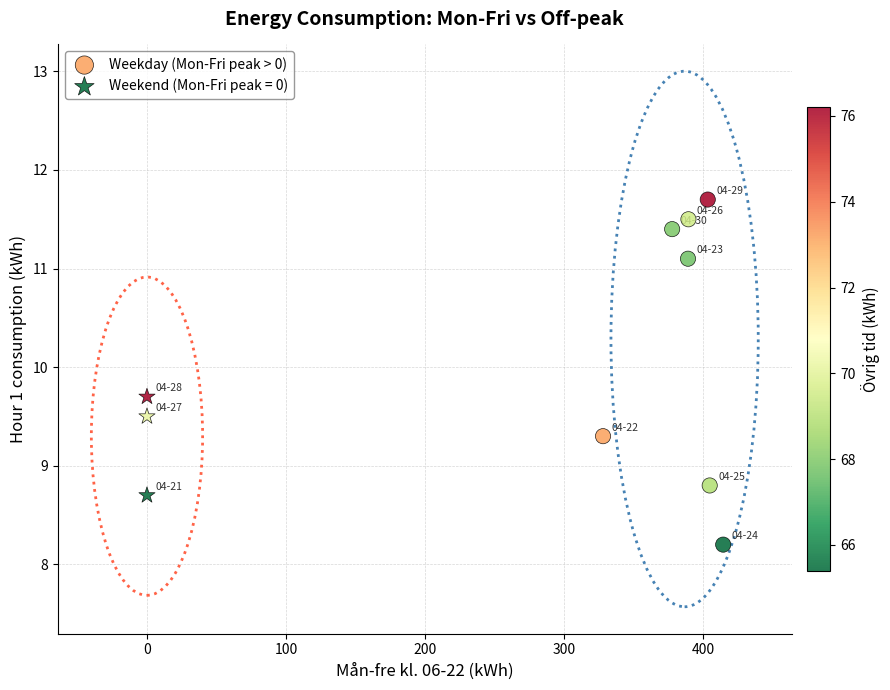

Which series reaches the minimum Y coordinate?

Weekday (Mon-Fri peak > 0)